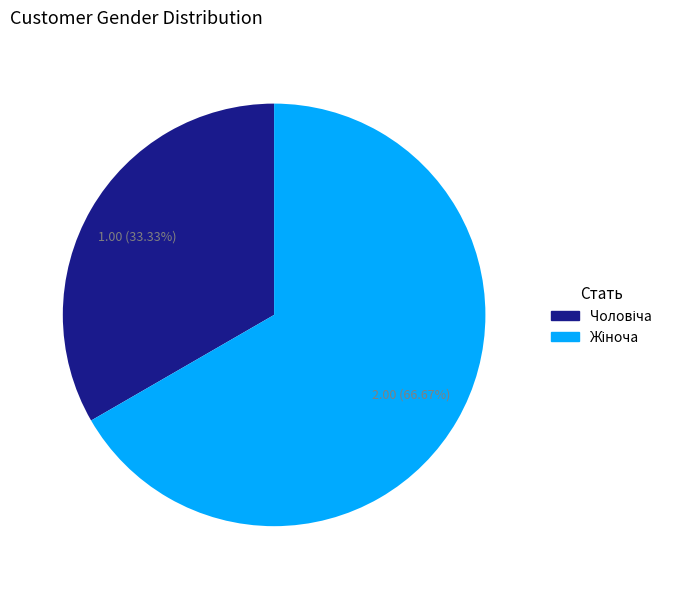

Is there any slice that represents more than half of the pie?

Yes